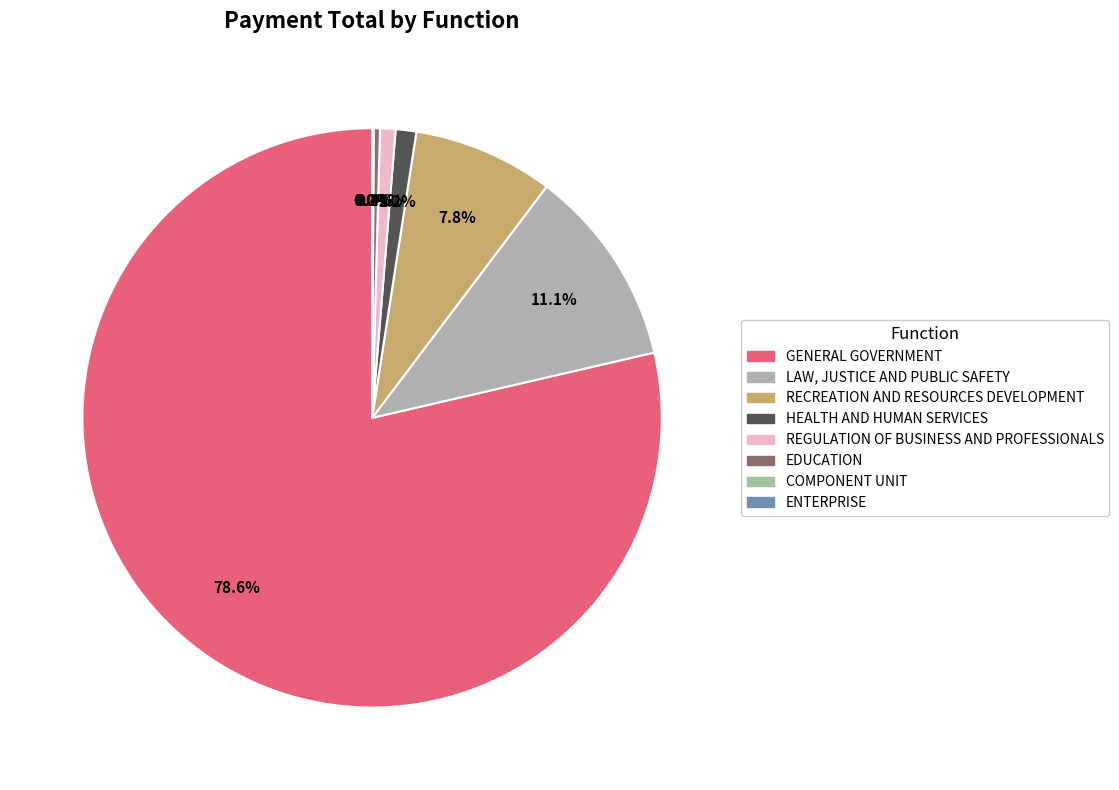

Count the number of slices in the pie.

8